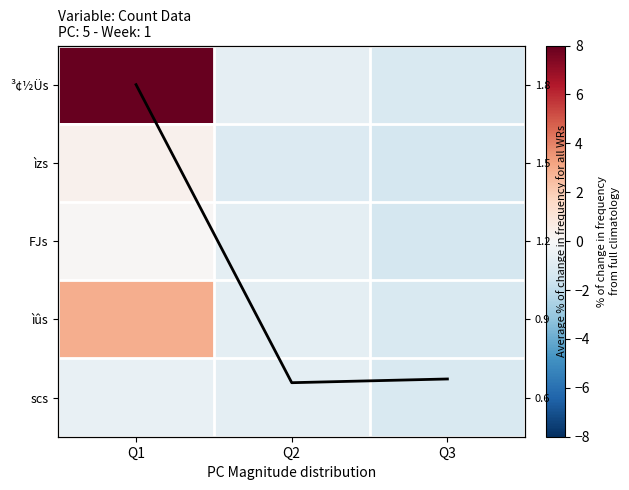

At which category is the sum across all series the highest?

Q1